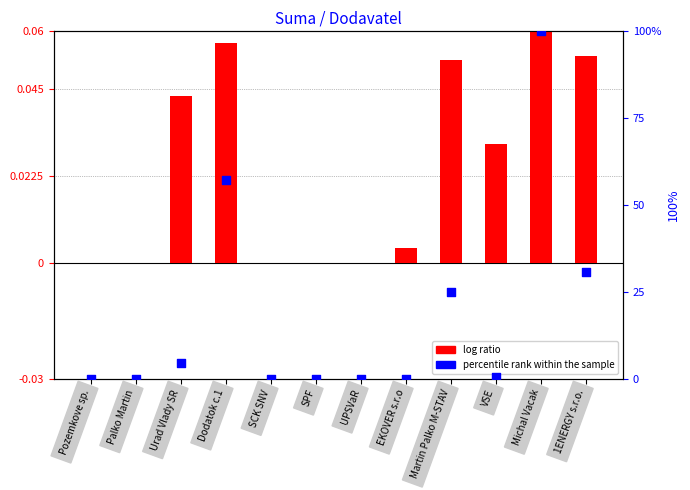

At how many categories does at least one series exceed 72?

1